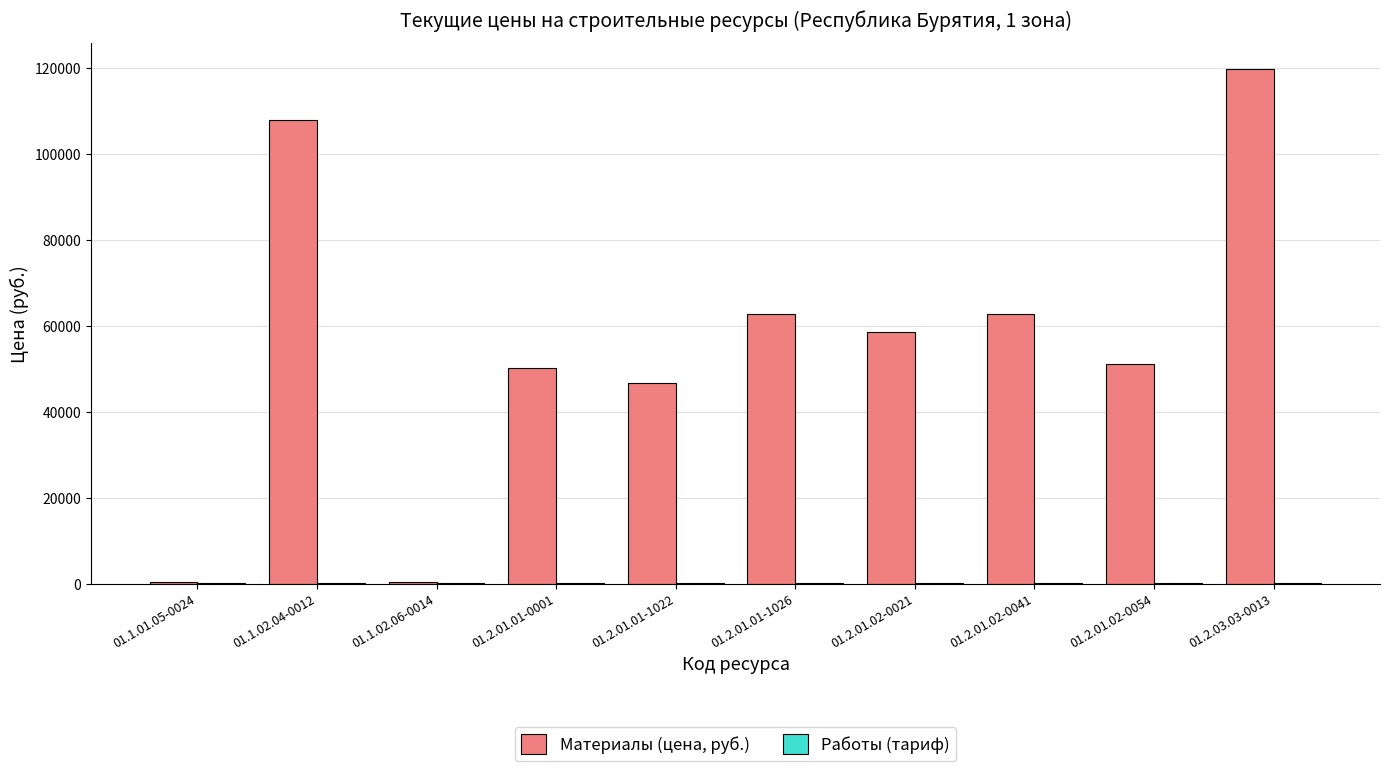

The value of Материалы (цена, руб.) at 01.2.01.02-0021 is 91033.6. True or false?

False